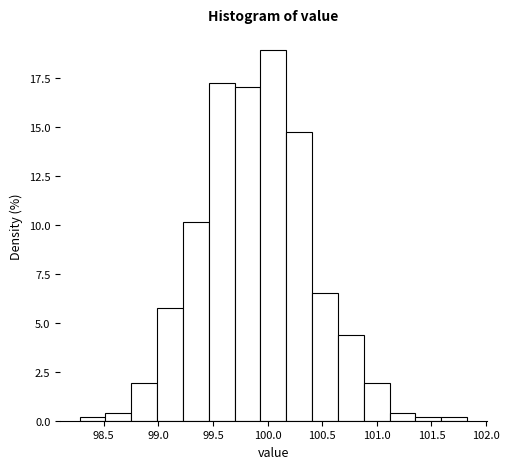

How tall is the bar that spans 100.40 to 100.65 on the x-axis? Neither the bar edges nor the heights are printed on the chart, so give them approximately, as read against the axes.

6.5